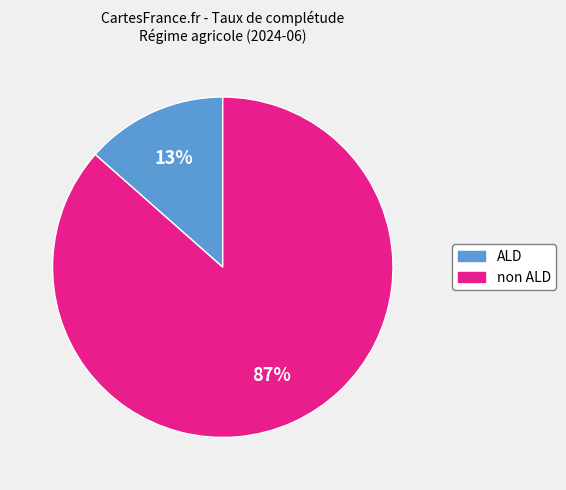

Count the number of slices in the pie.

2